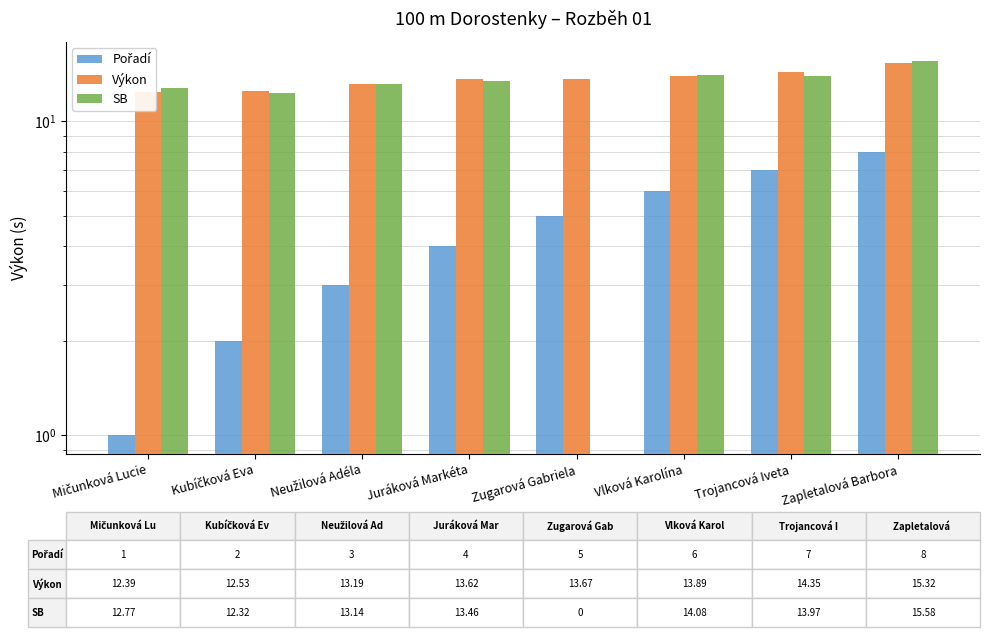

Reading left to right, what are all the values shown in this chart?

Pořadí: Mičunková Lucie=1.0	Kubíčková Eva=2.0	Neužilová Adéla=3.0	Juráková Markéta=4.0	Zugarová Gabriela=5.0	Vlková Karolína=6.0	Trojancová Iveta=7.0	Zapletalová Barbora=8.0
Výkon: Mičunková Lucie=12.4	Kubíčková Eva=12.5	Neužilová Adéla=13.2	Juráková Markéta=13.6	Zugarová Gabriela=13.7	Vlková Karolína=13.9	Trojancová Iveta=14.3	Zapletalová Barbora=15.3
SB: Mičunková Lucie=12.8	Kubíčková Eva=12.3	Neužilová Adéla=13.1	Juráková Markéta=13.5	Zugarová Gabriela=0.0	Vlková Karolína=14.1	Trojancová Iveta=14.0	Zapletalová Barbora=15.6